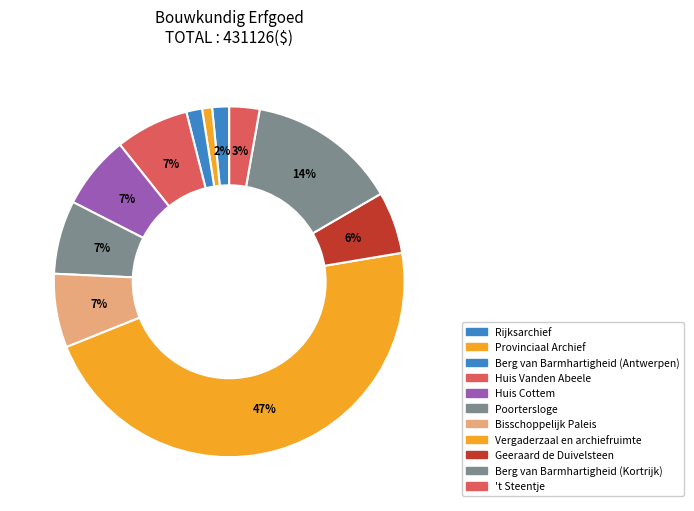

To the nearest percent, what is the combined percentage of Huis Vanden Abeele and Rijksarchief?

8%